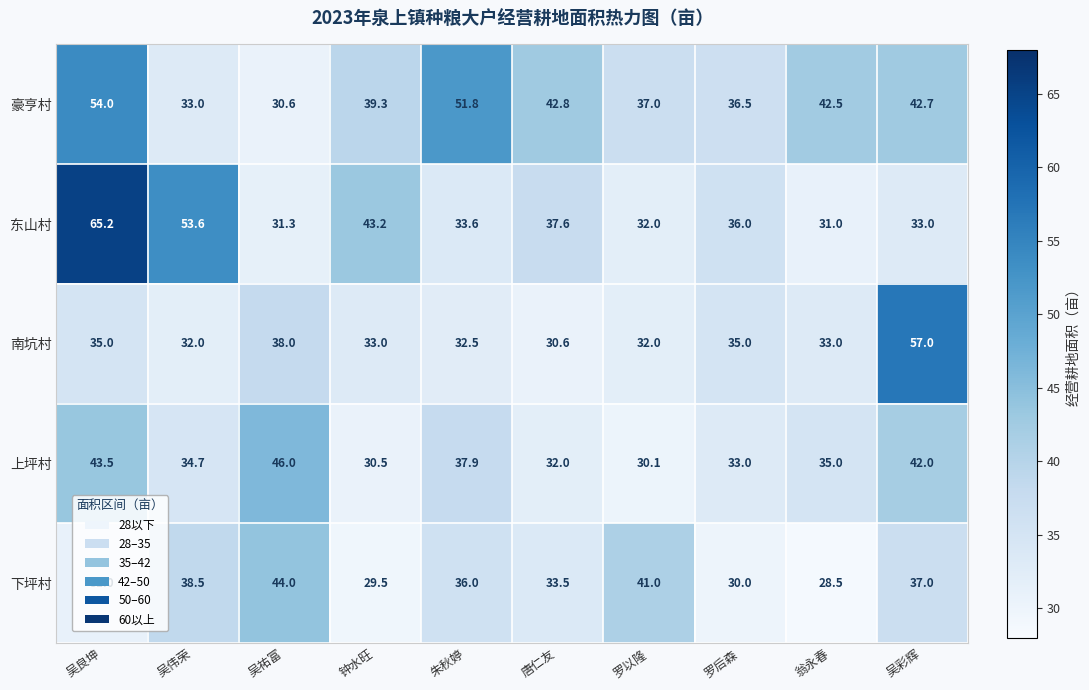

Read the 南坑村 value at 吴祐富.

38.0